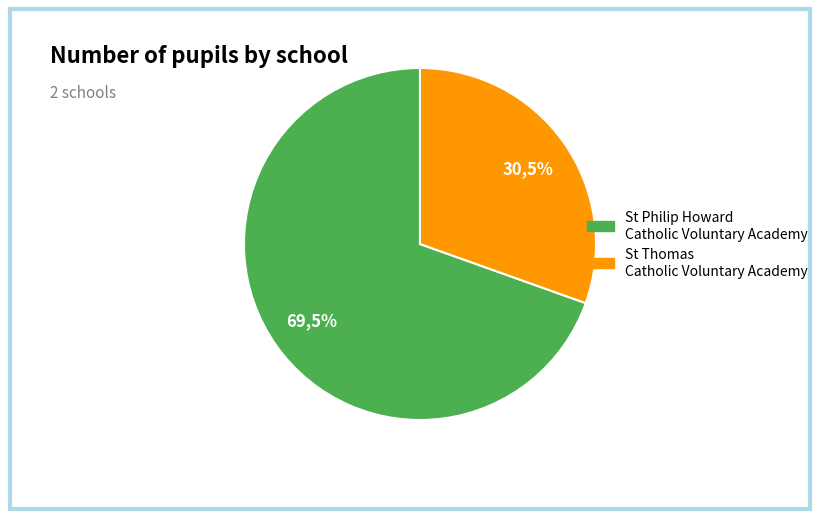

To the nearest percent, what portion does St Thomas Catholic Voluntary Academy represent?

30%